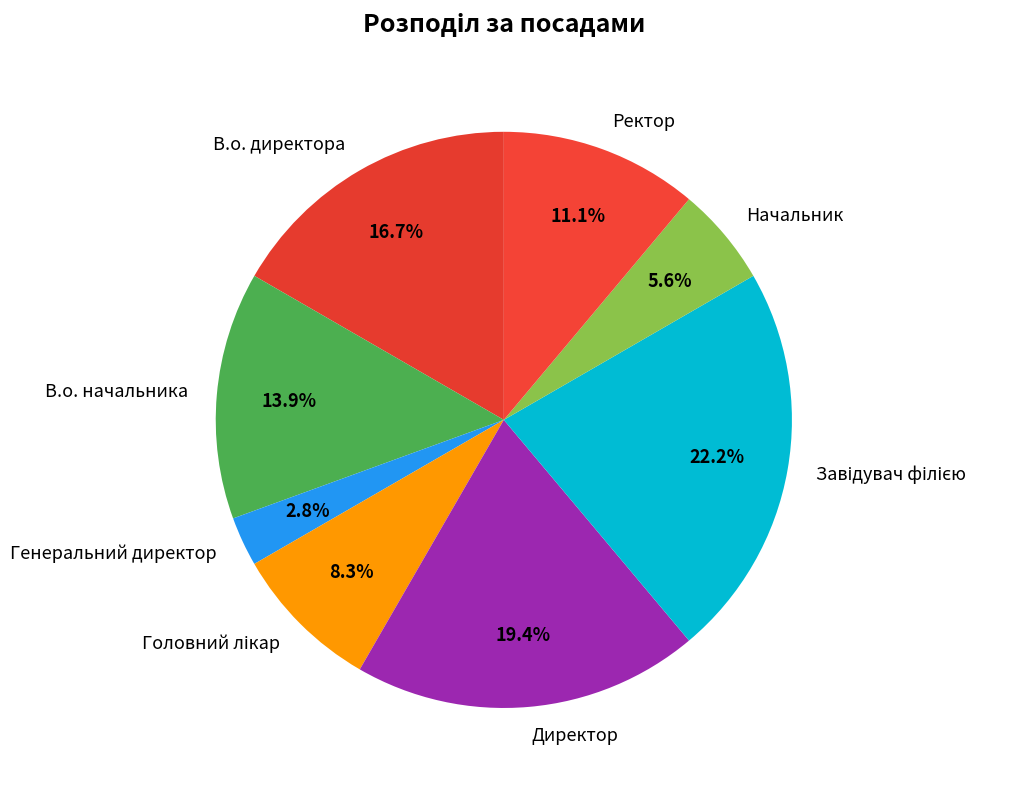

What is the smallest slice in the pie chart?

Генеральний директор